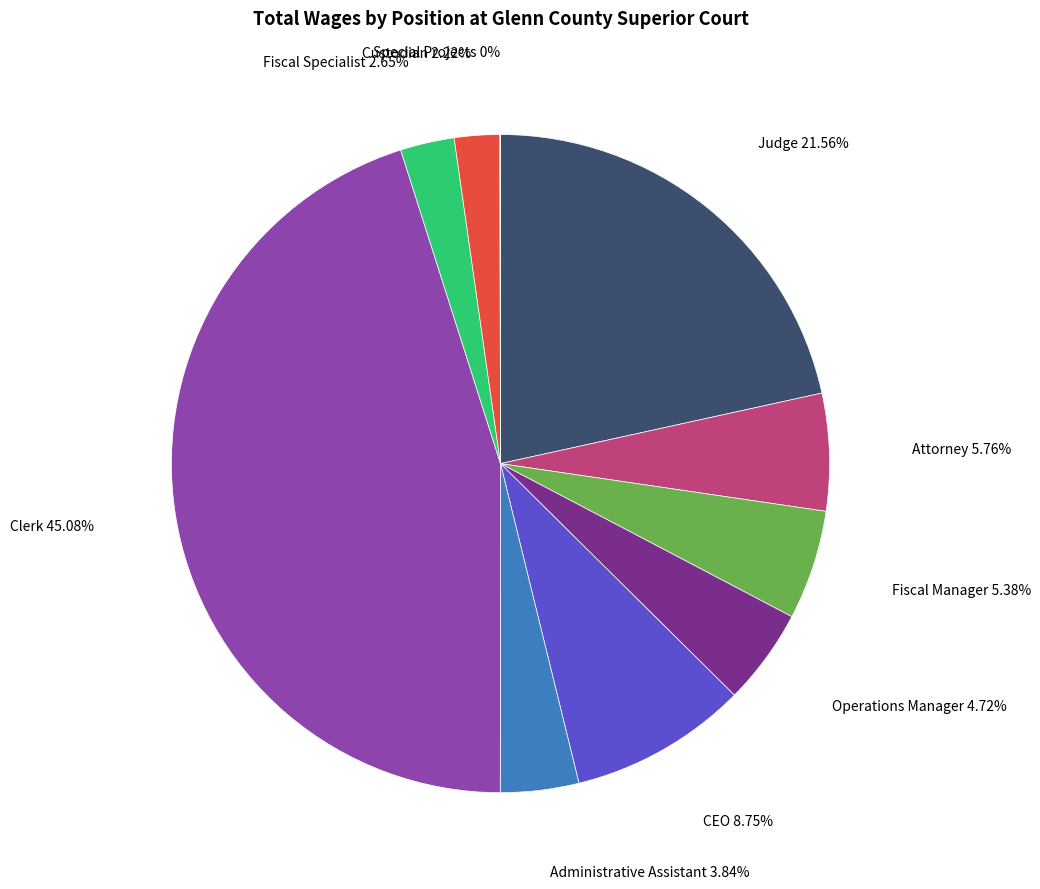

Is there any slice that represents more than half of the pie?

No